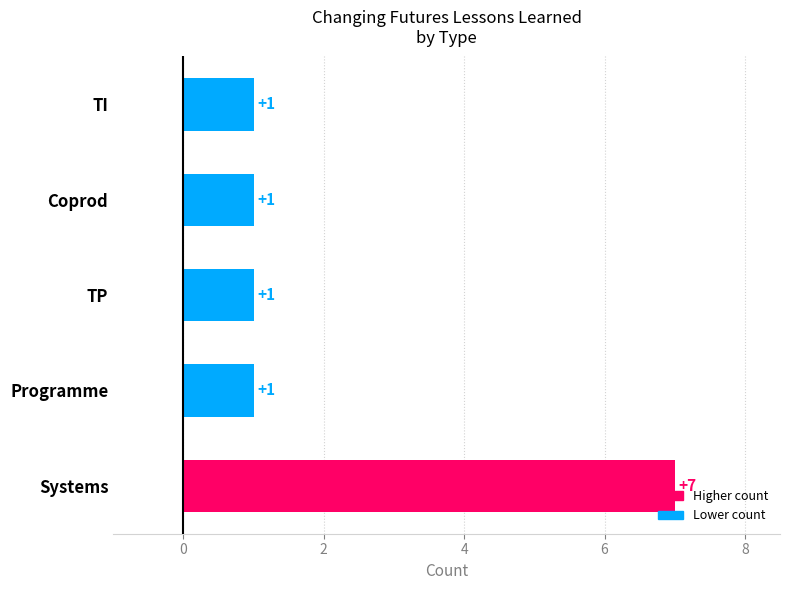

How many bars are there in total?

5